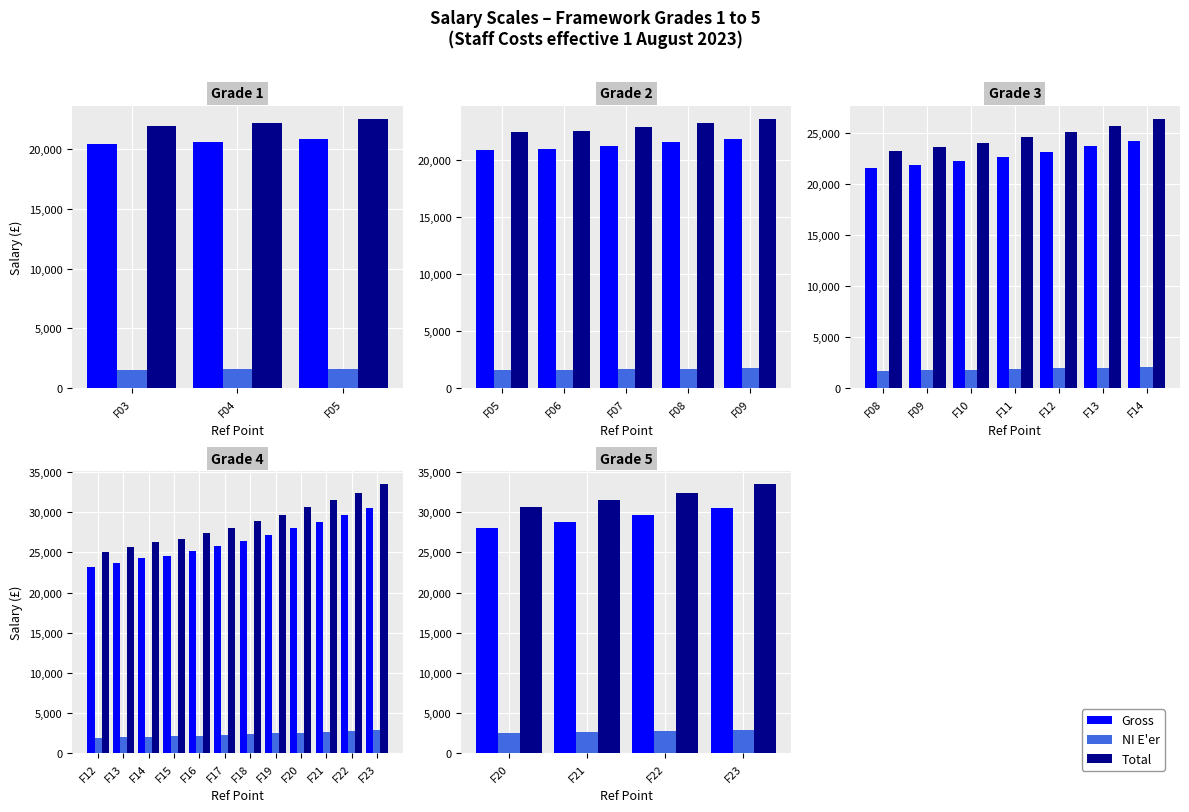

True or false: Gross has a value of 37888 at F20.

False